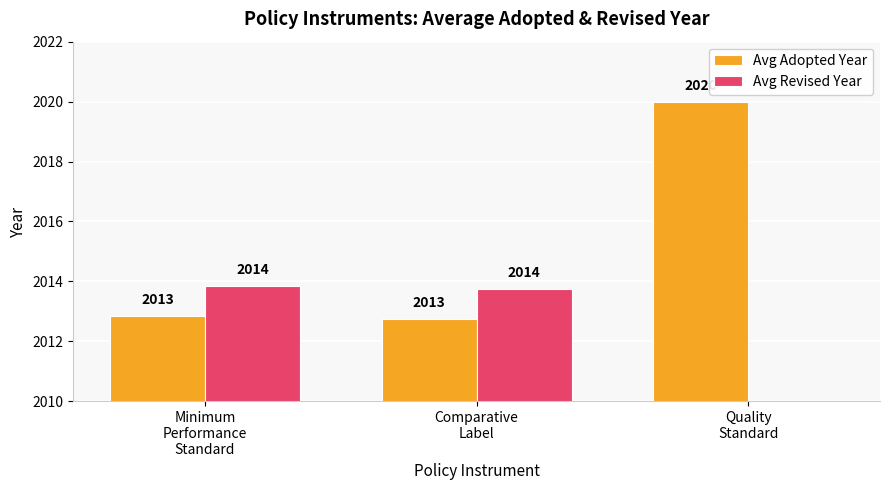

Which category has the highest value across all series?

Quality
Standard